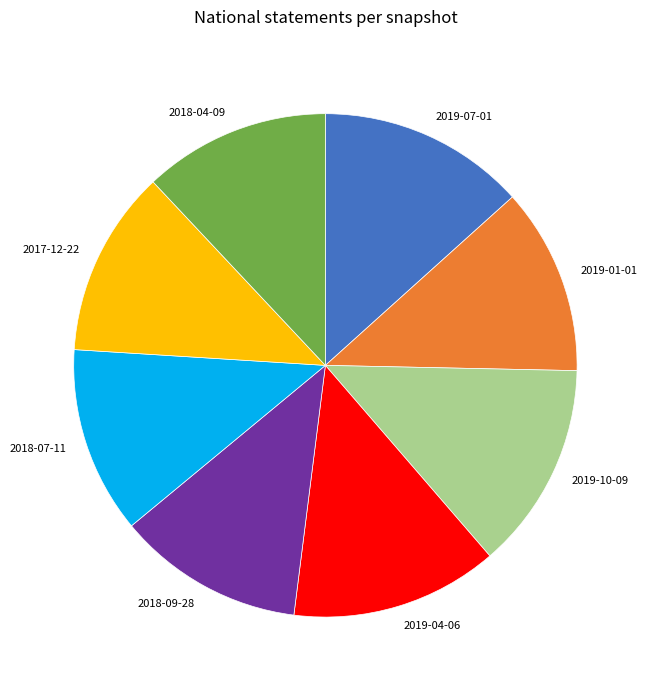

Is there a majority slice in this chart?

No